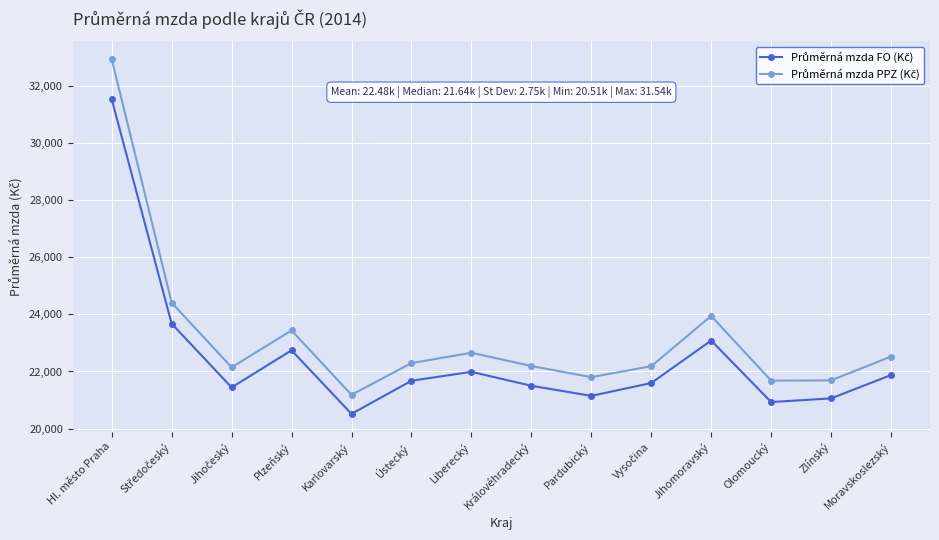

At which category is the sum across all series the highest?

Hl. město Praha